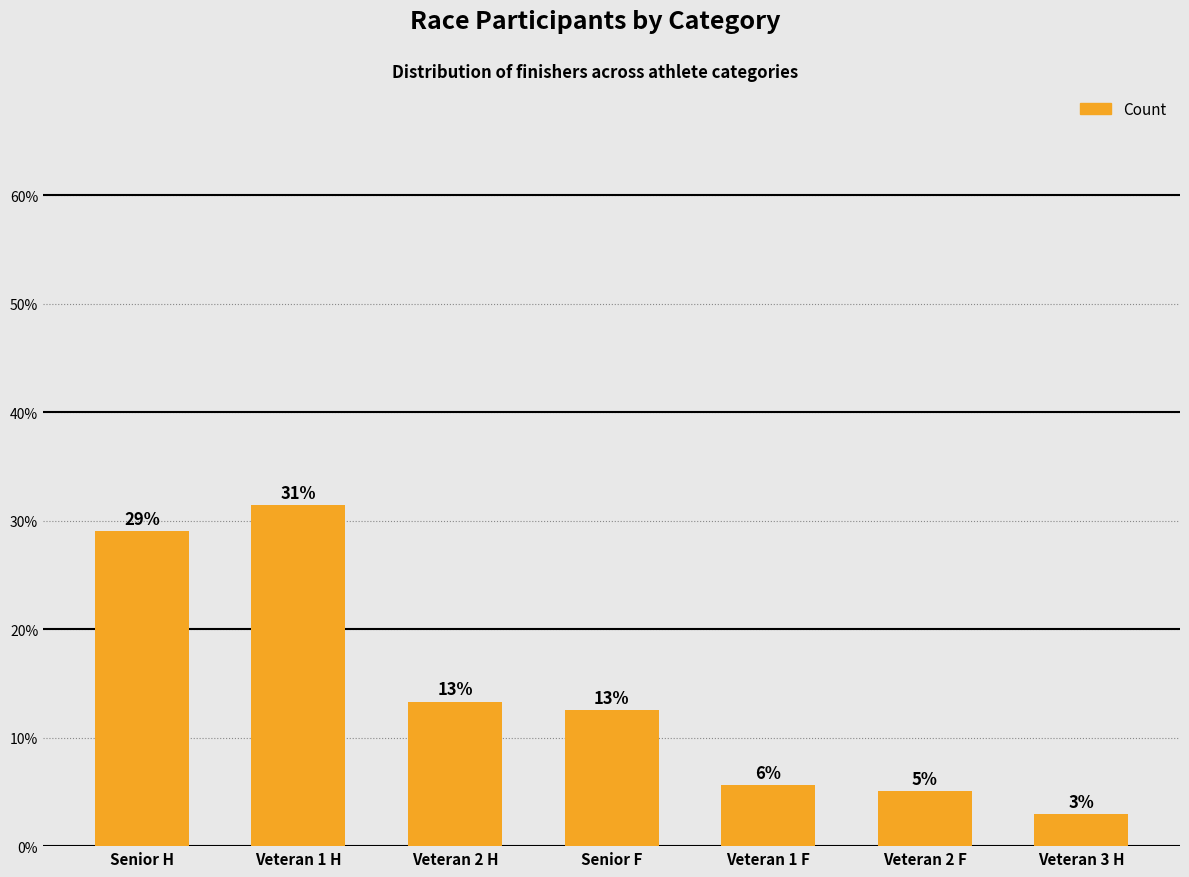

What is the label of the 2nd bar from the right?

Veteran 2 F